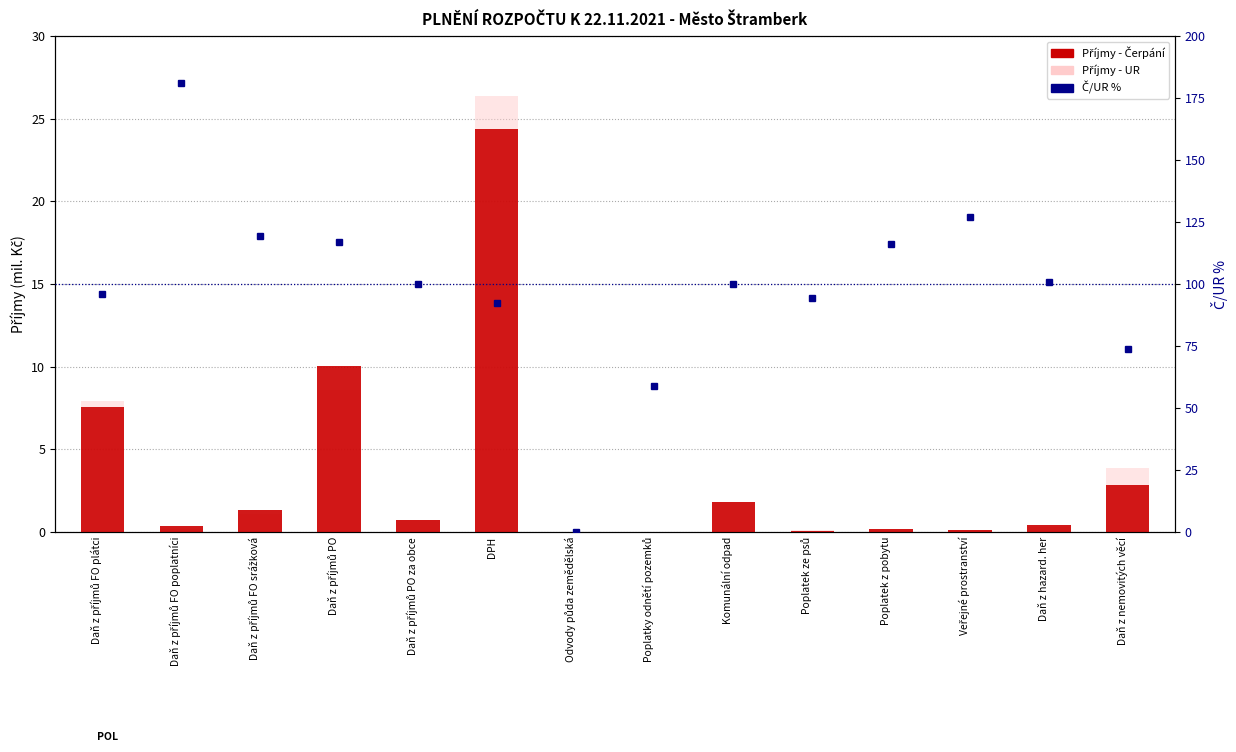

What is the difference between the maximum and minimum values in the Příjmy - Čerpání series?

24.4